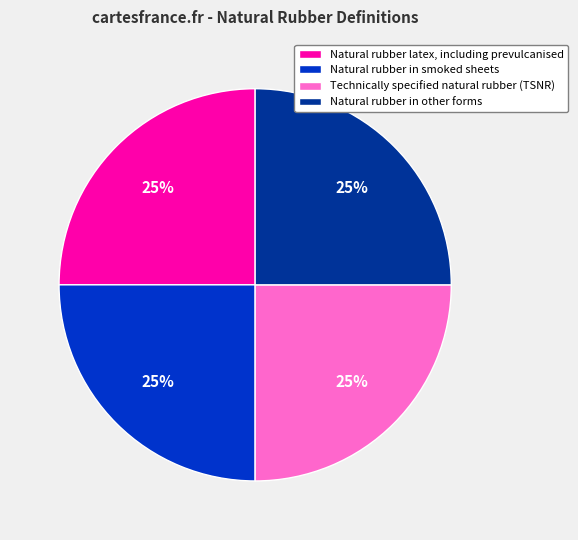

Does Natural rubber latex, including prevulcanised account for over 50% of the chart?

No